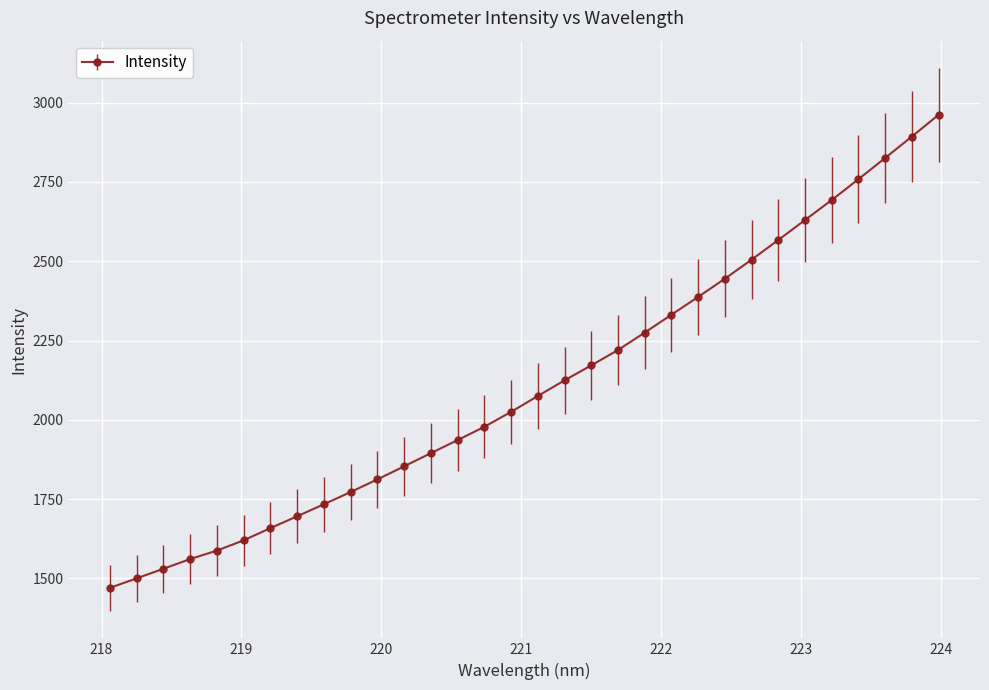

What is the difference between the maximum and minimum values?

1491.5